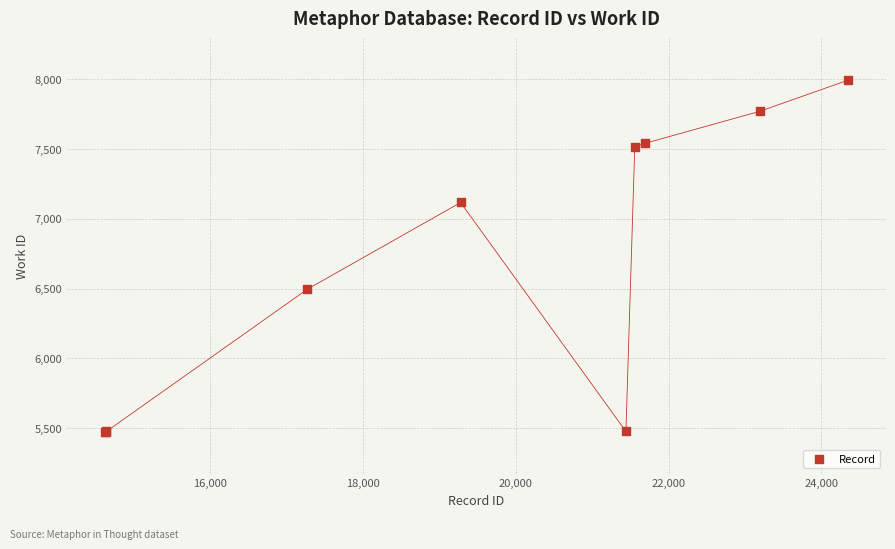

What Y value in the scatter plot is closest to 6732?

6495